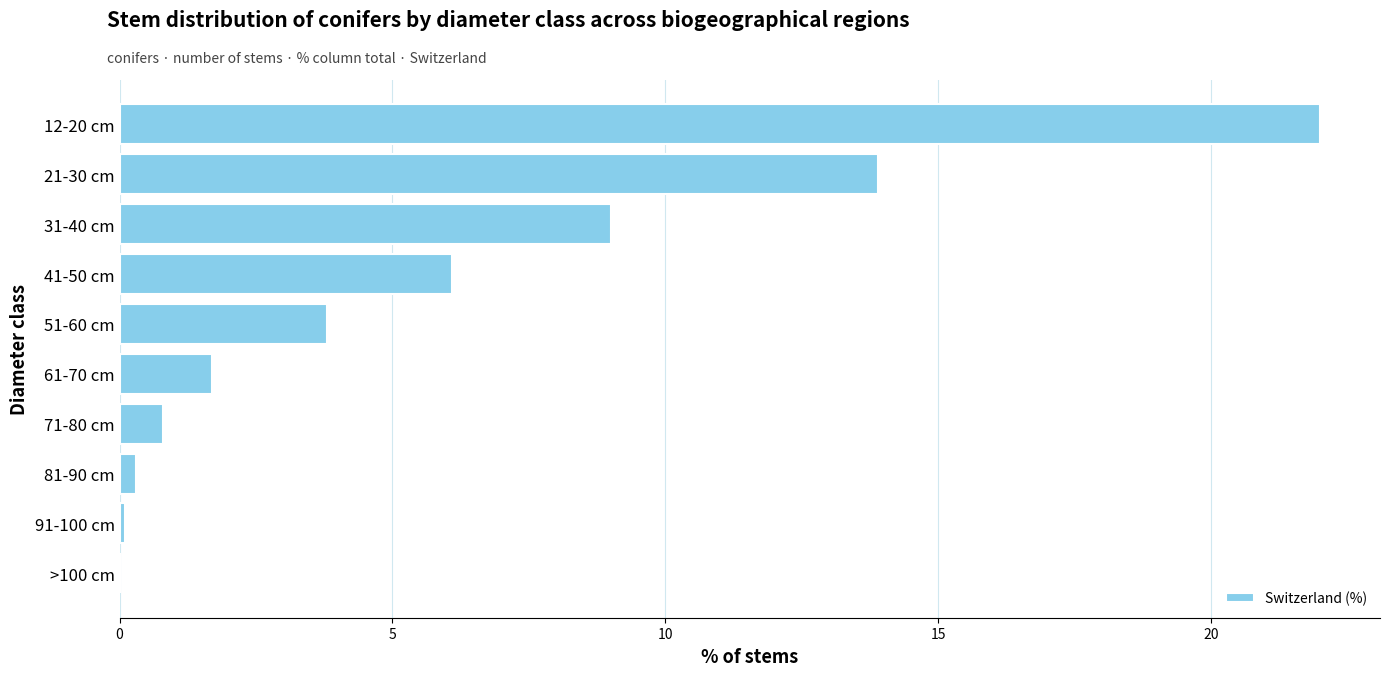

What is the average value?

5.8